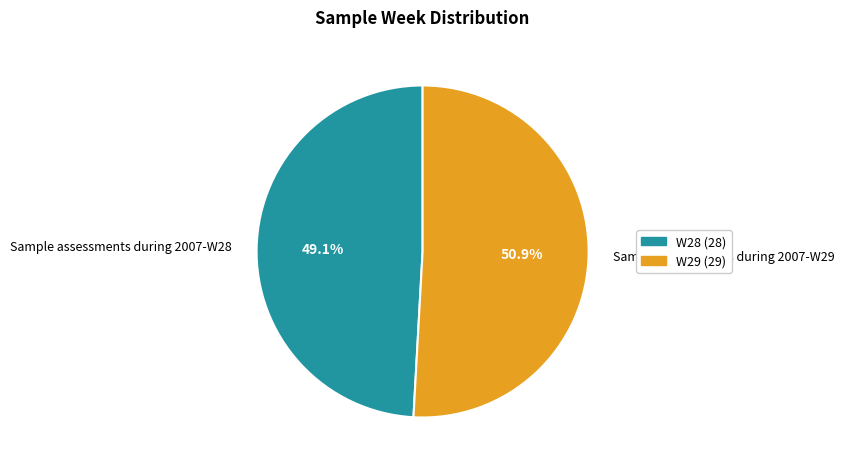

The Sample assessments during 2007-W29 slice represents 60% of the pie. True or false?

False